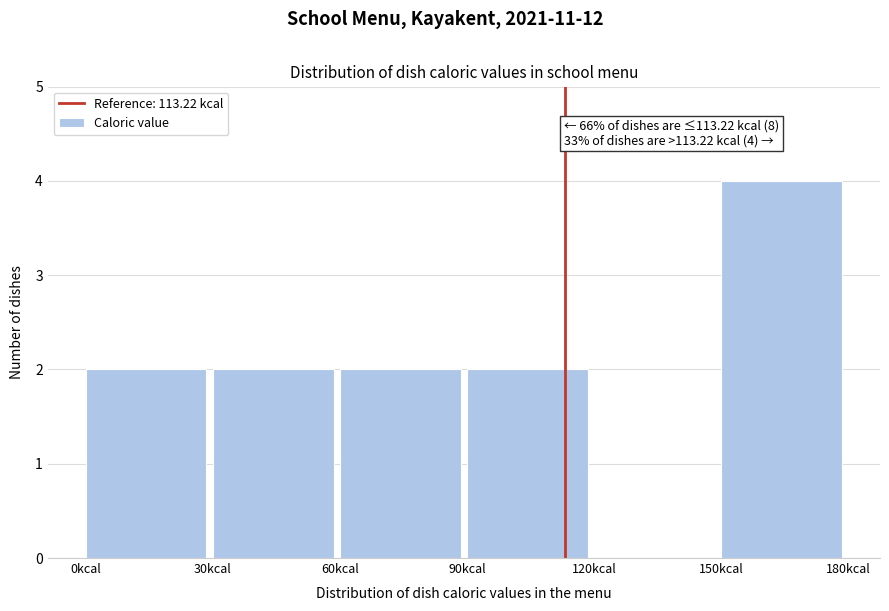

Over which range of the x-axis is the bar tallest?

150 to 180